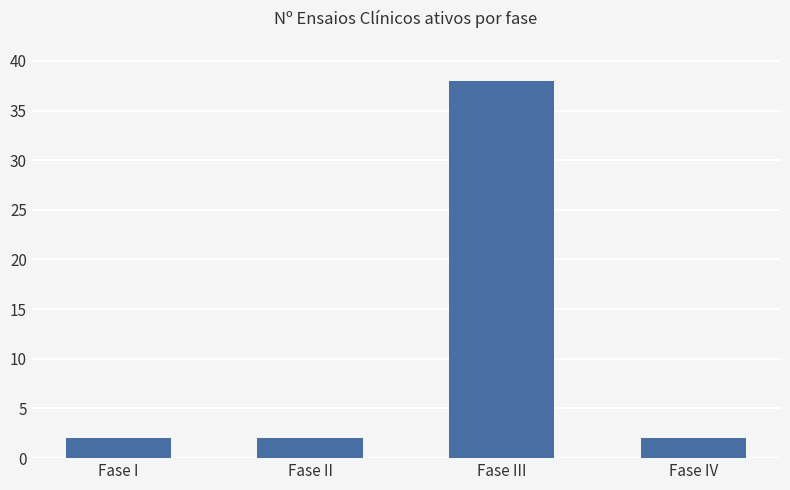

The chart shows a value of 2 at Fase IV. True or false?

True